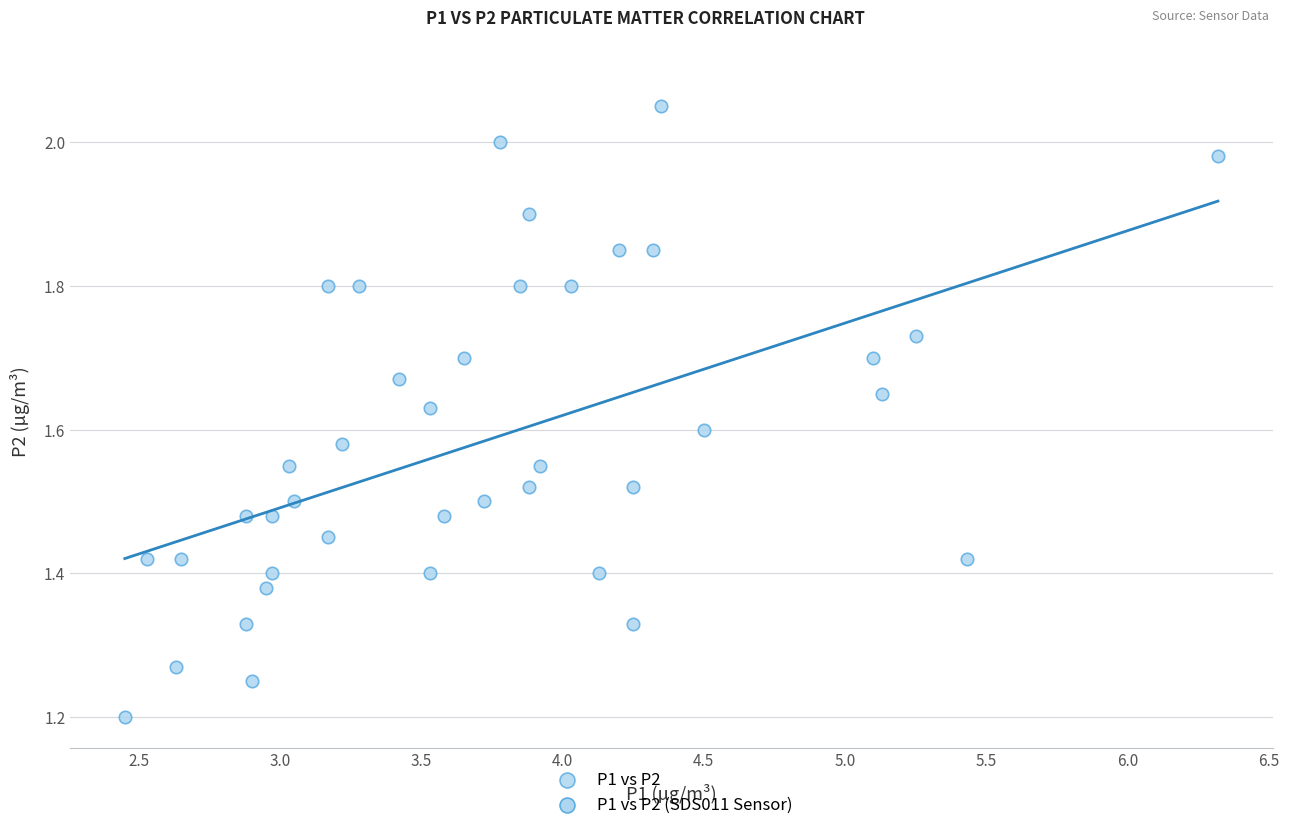

How many data points are displayed?

40